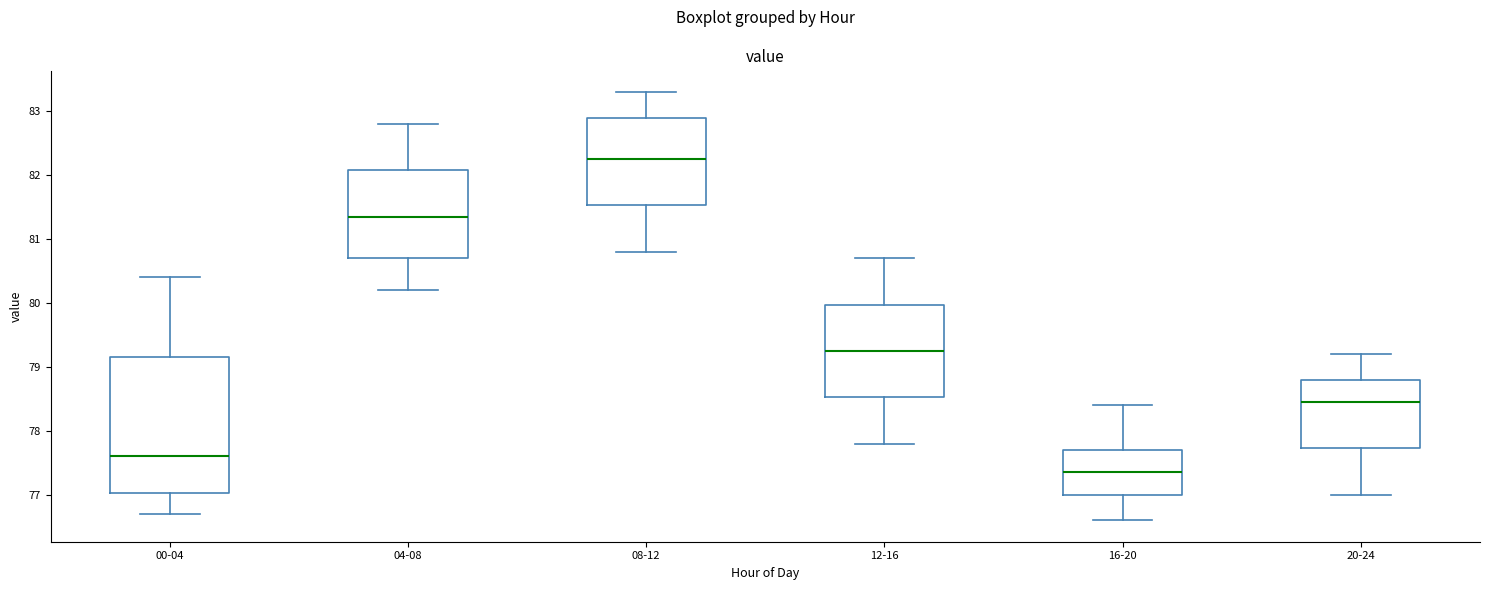

Reading left to right, transcribe this box plot: for each box, give where its median line is, the range the box spans, and where its two whiskers end, as read against the y-axis. The values are not printed on the chart, so give them approximately, as read against the axis.

00-04: median 77.6, box 77.0 to 79.2, whiskers 76.7 to 80.4
04-08: median 81.4, box 80.7 to 82.1, whiskers 80.2 to 82.8
08-12: median 82.3, box 81.5 to 82.9, whiskers 80.8 to 83.3
12-16: median 79.3, box 78.5 to 80.0, whiskers 77.8 to 80.7
16-20: median 77.4, box 77.0 to 77.7, whiskers 76.6 to 78.4
20-24: median 78.5, box 77.7 to 78.8, whiskers 77.0 to 79.2